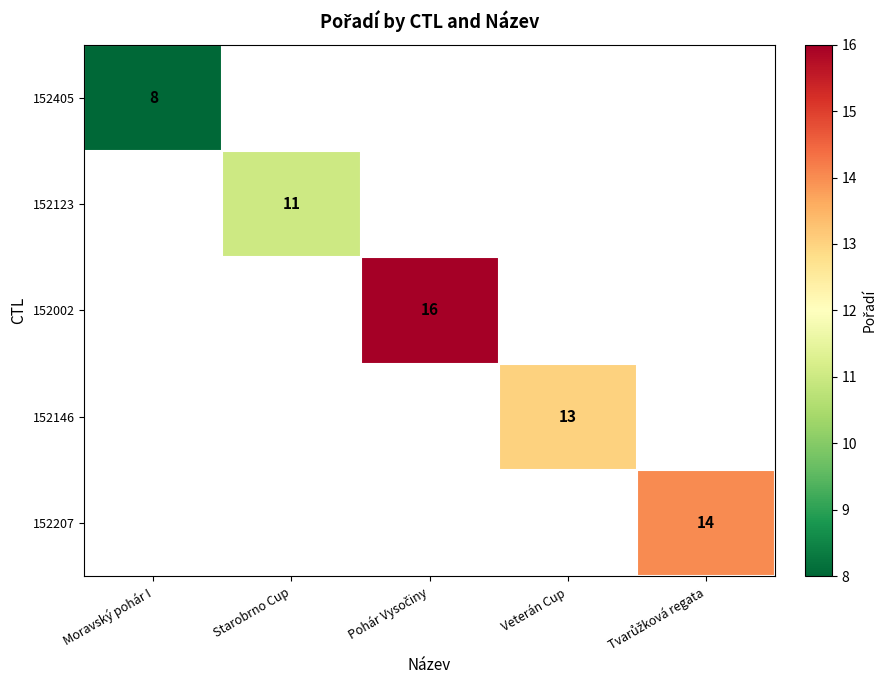

The value of 152123 at Starobrno Cup is 11. True or false?

True